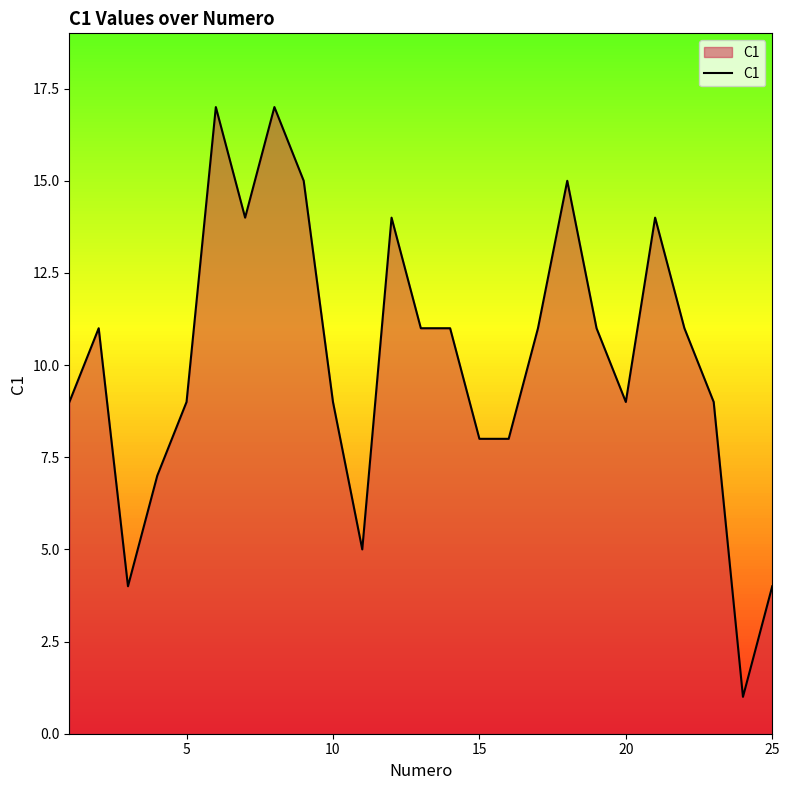

What is the difference between the maximum and minimum values?

16